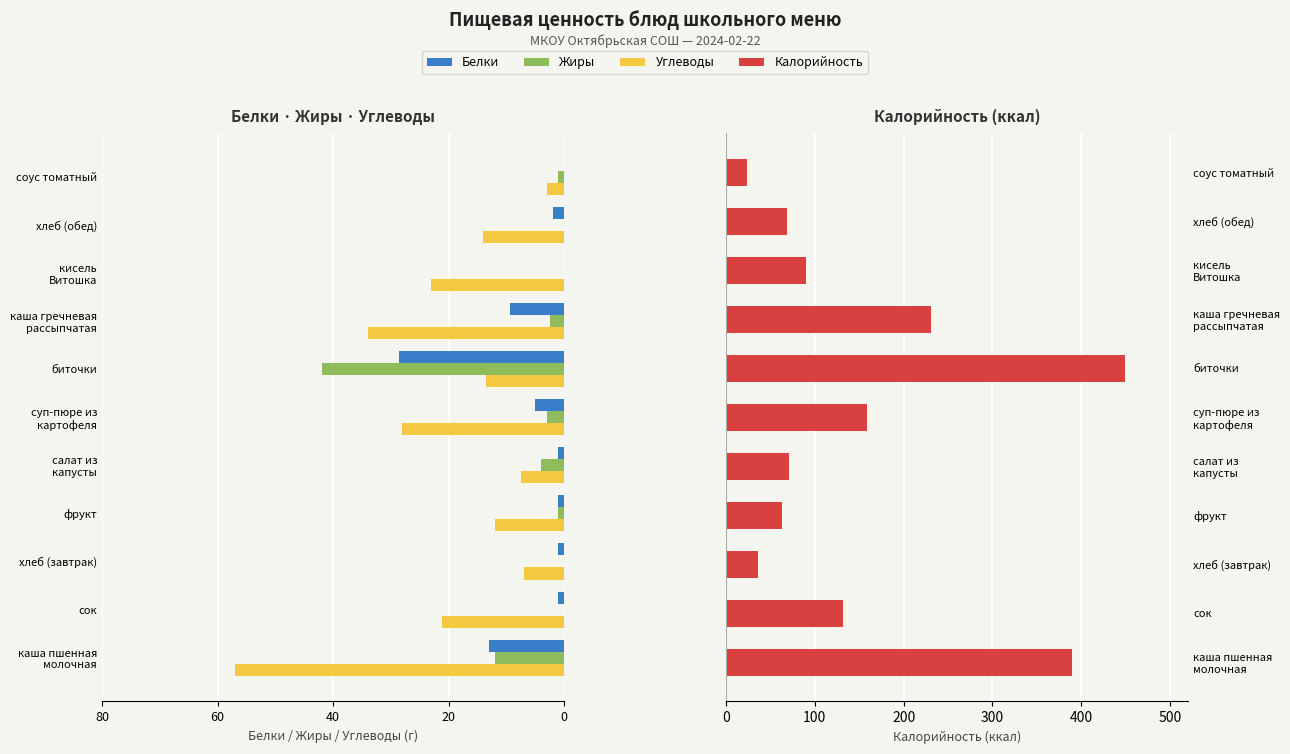

The Углеводы series shows -3.7 at биточки. True or false?

False